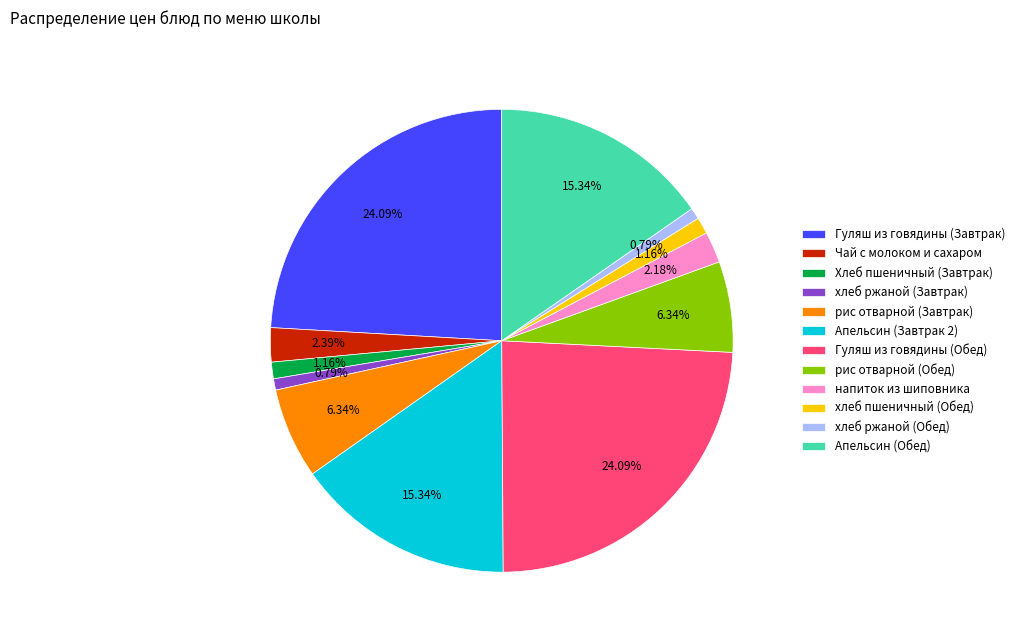

Is the sum of Апельсин (Обед) and напиток из шиповника greater than half?

No